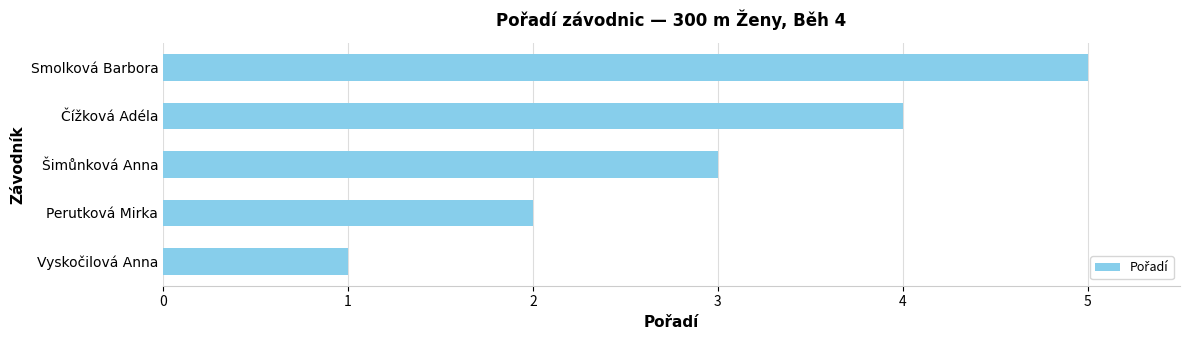

The chart shows a value of 4 at Čížková Adéla. True or false?

True